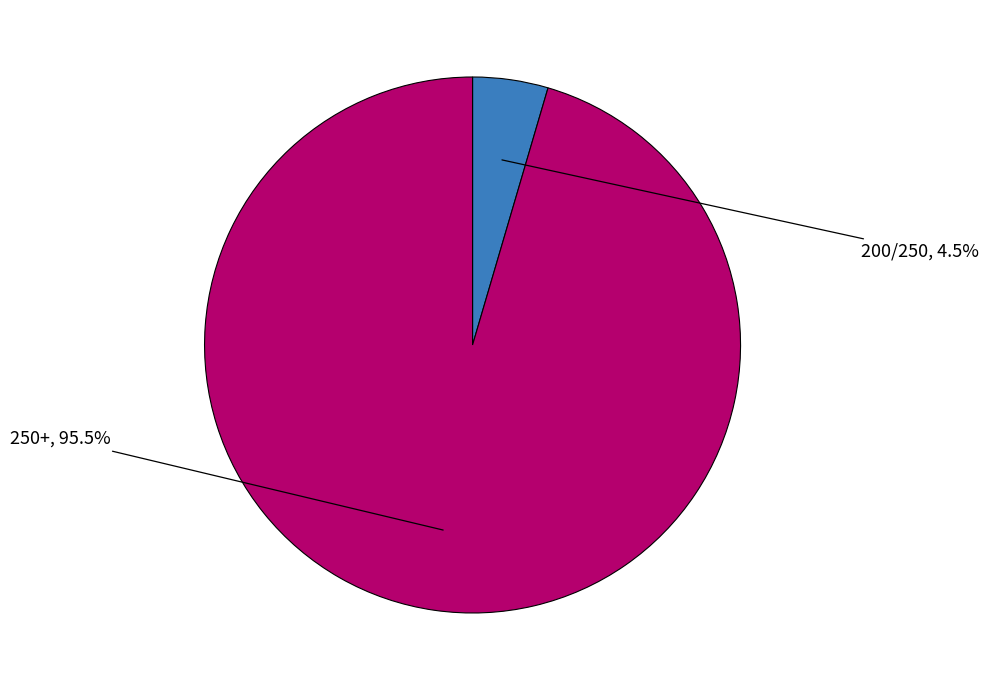

Is there any slice that represents more than half of the pie?

Yes